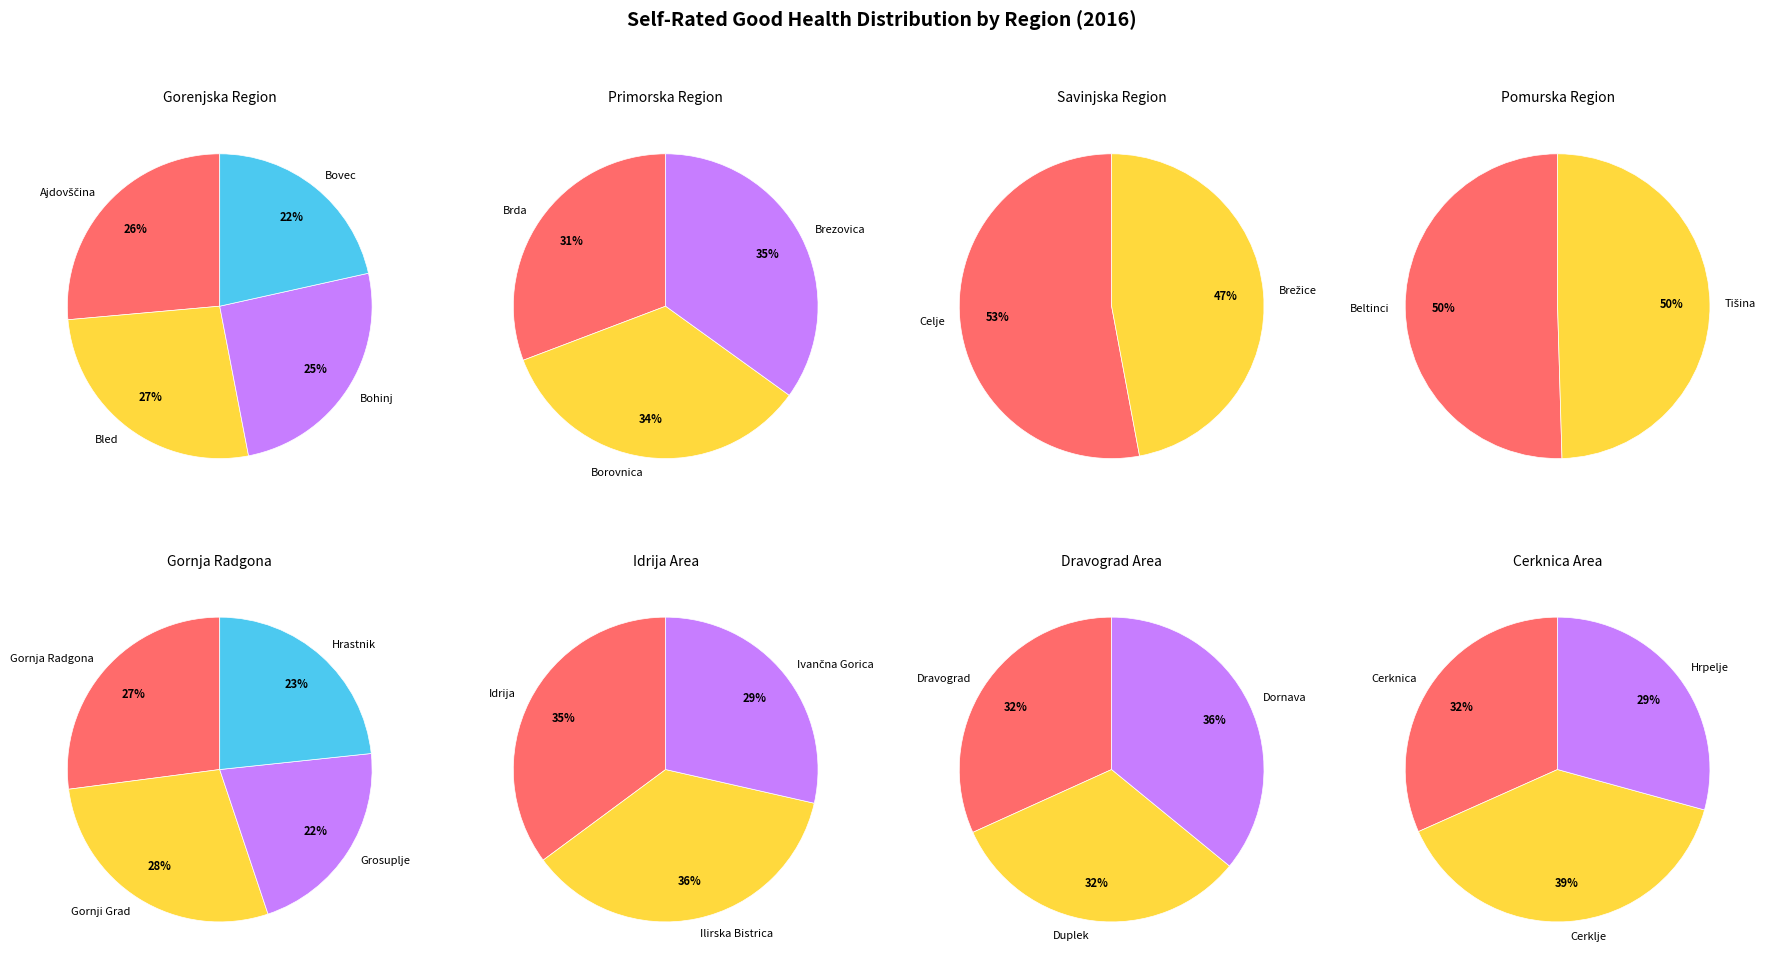

Is Brežice the majority of the pie?

No